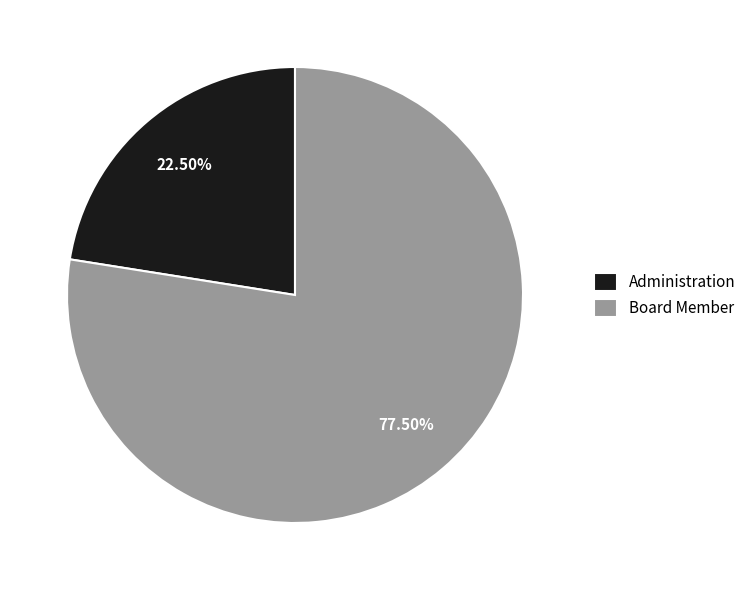

Rank the categories by value from highest to lowest.

Board Member, Administration